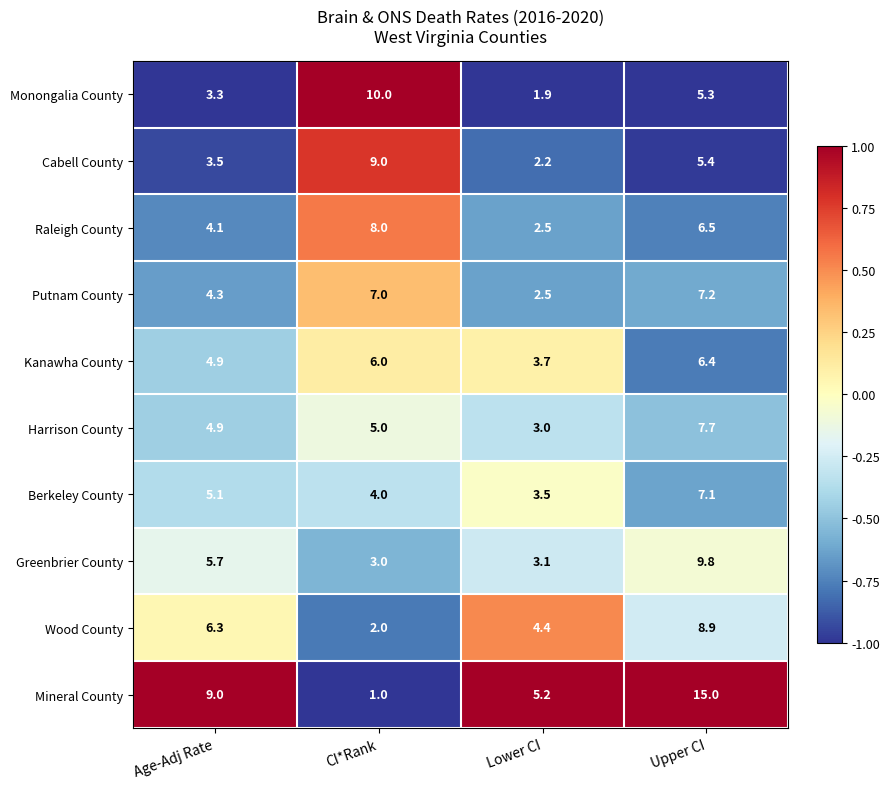

Between Age-Adj Rate and CI*Rank, which series saw the biggest shift?

Mineral County